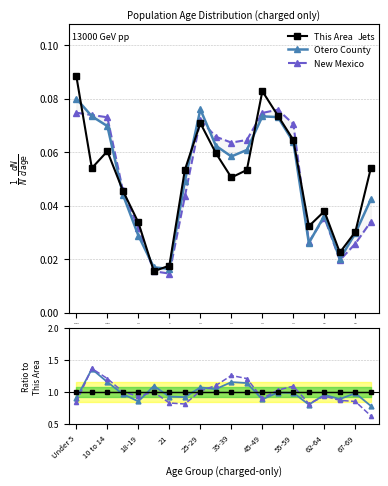

True or false: New Mexico has more than 0 interior local peaks.

True